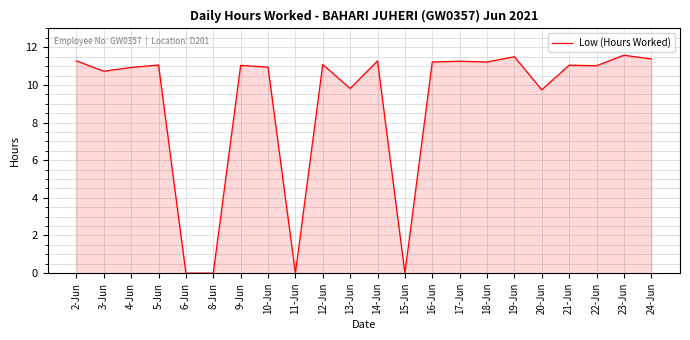

The value at 17-Jun is 7.7. True or false?

False